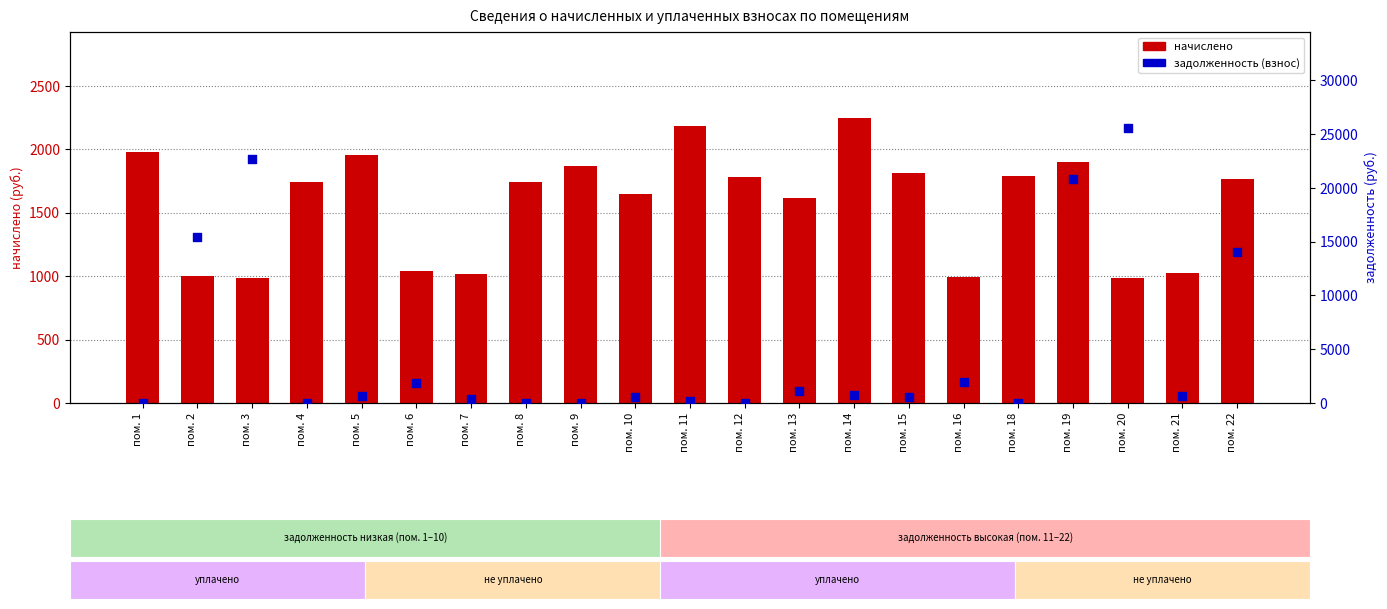

At how many categories does at least one series exceed 13716?

5